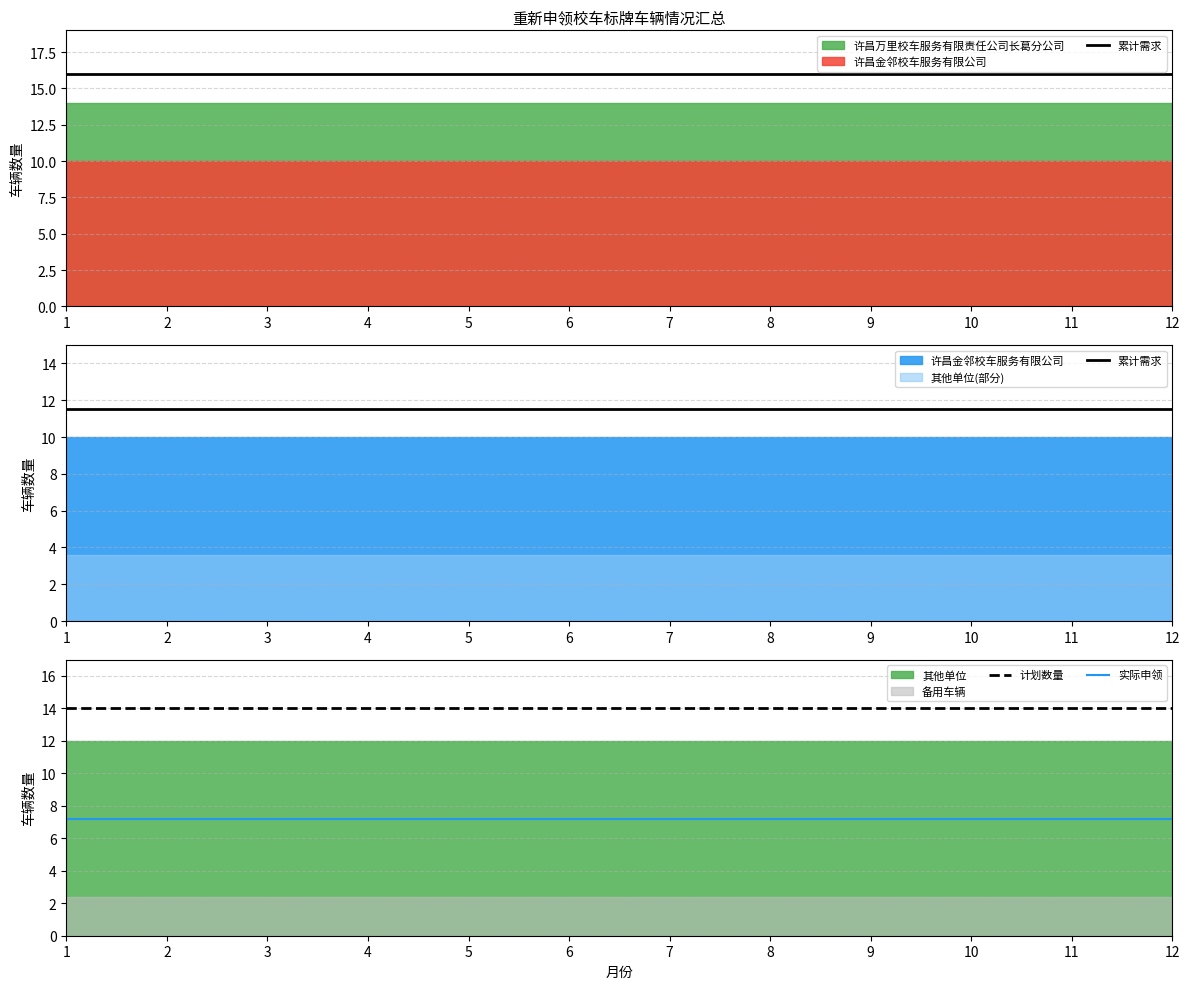

Rank the series at 2 from lowest to highest value.

实际申领, 累计需求, 计划数量